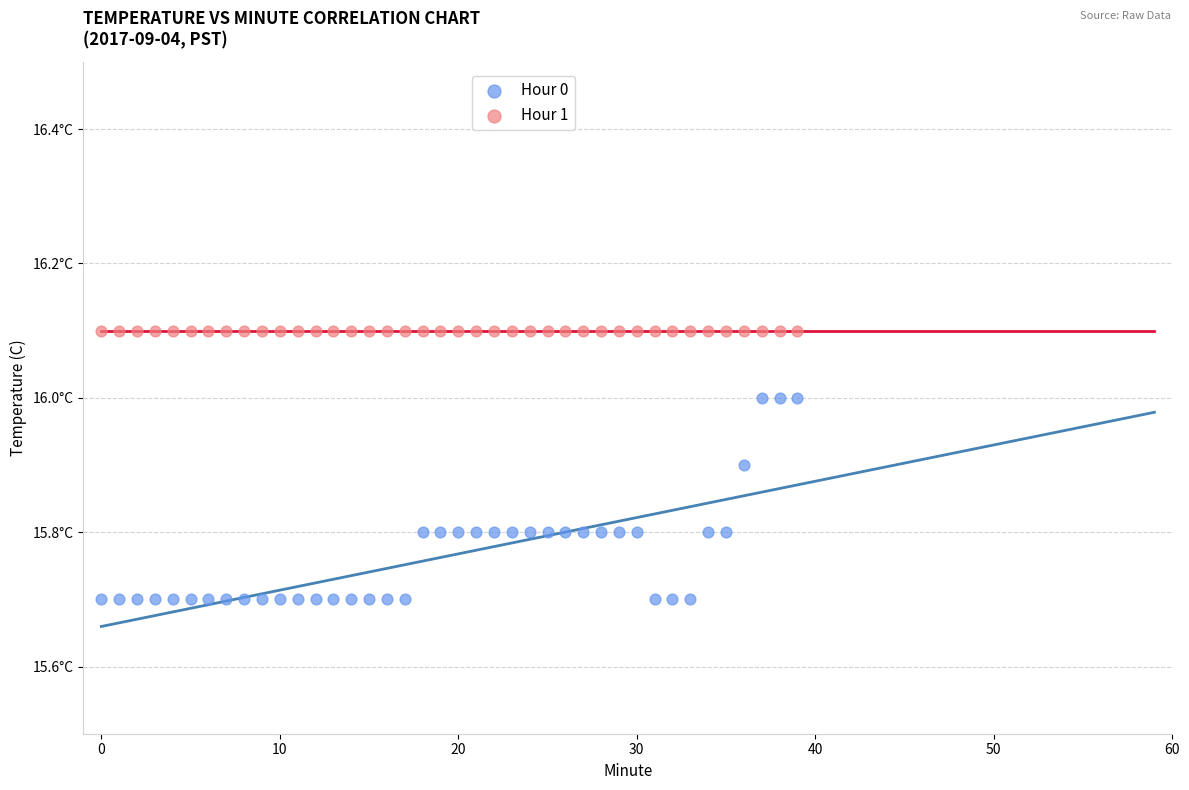

What are all the series names shown in the legend?

Hour 0, Hour 1